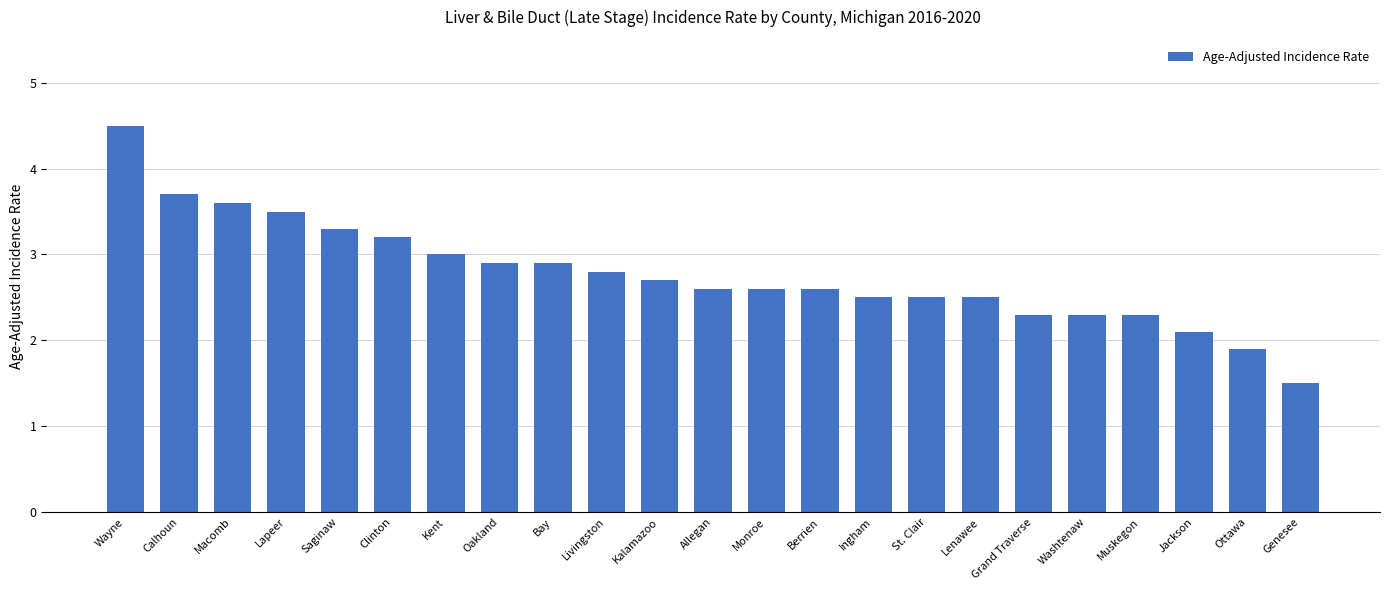

Does the chart contain any negative values?

No